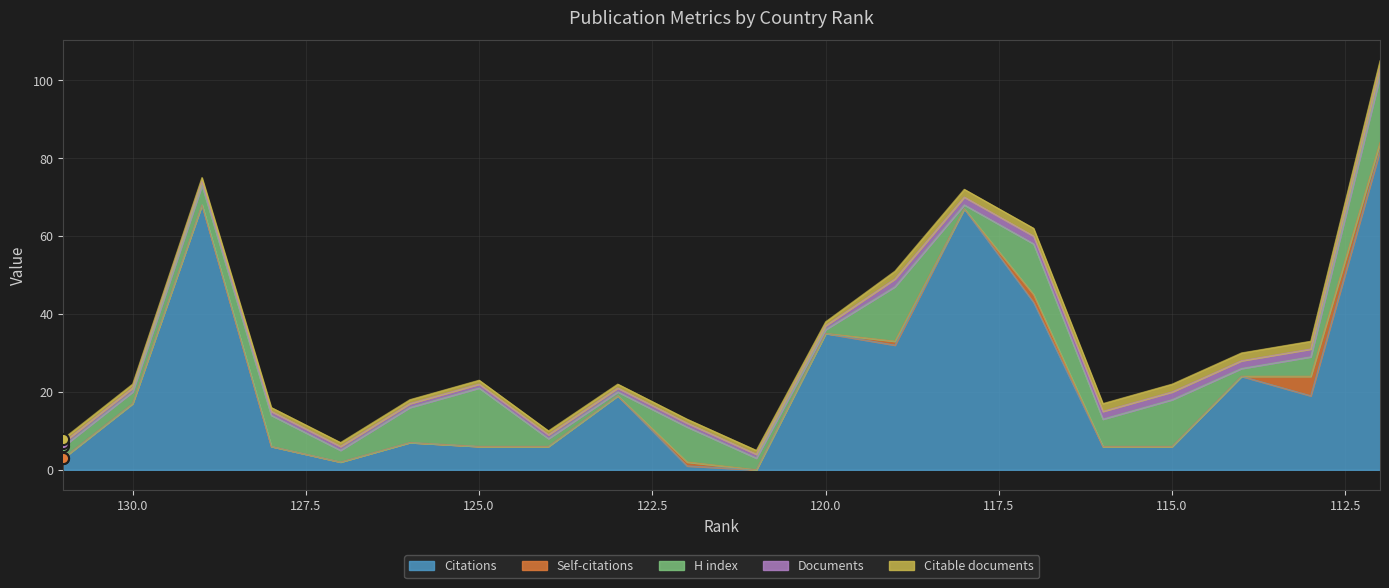

What is the sum of all Citations values?

449